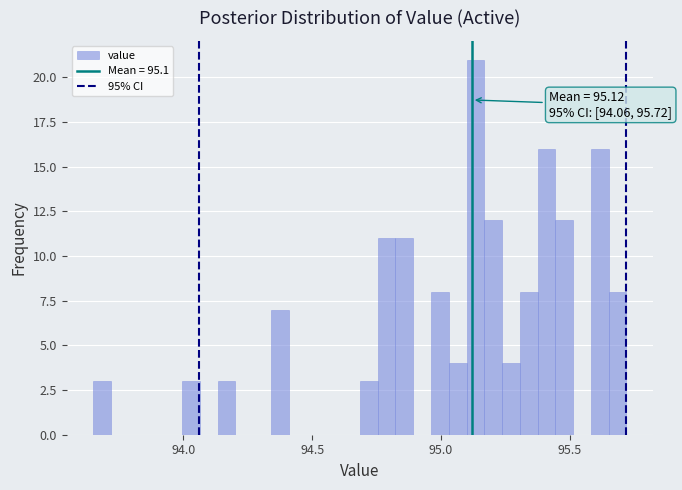

Around what value on the x-axis is the tallest bar? Give the approximate position of its centre, as read against the axis.

95.15